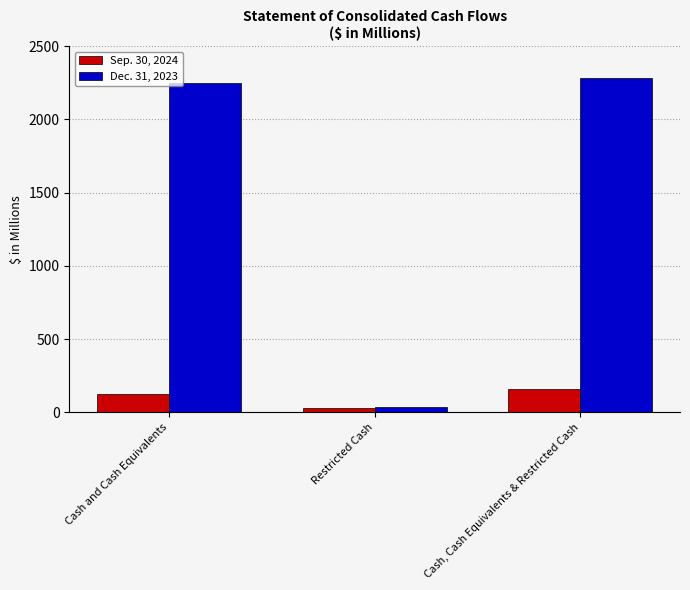

Reading left to right, extract all data points from this chart.

Sep. 30, 2024: 126.2	32.6	158.8
Dec. 31, 2023: 2245.4	35.7	2281.1